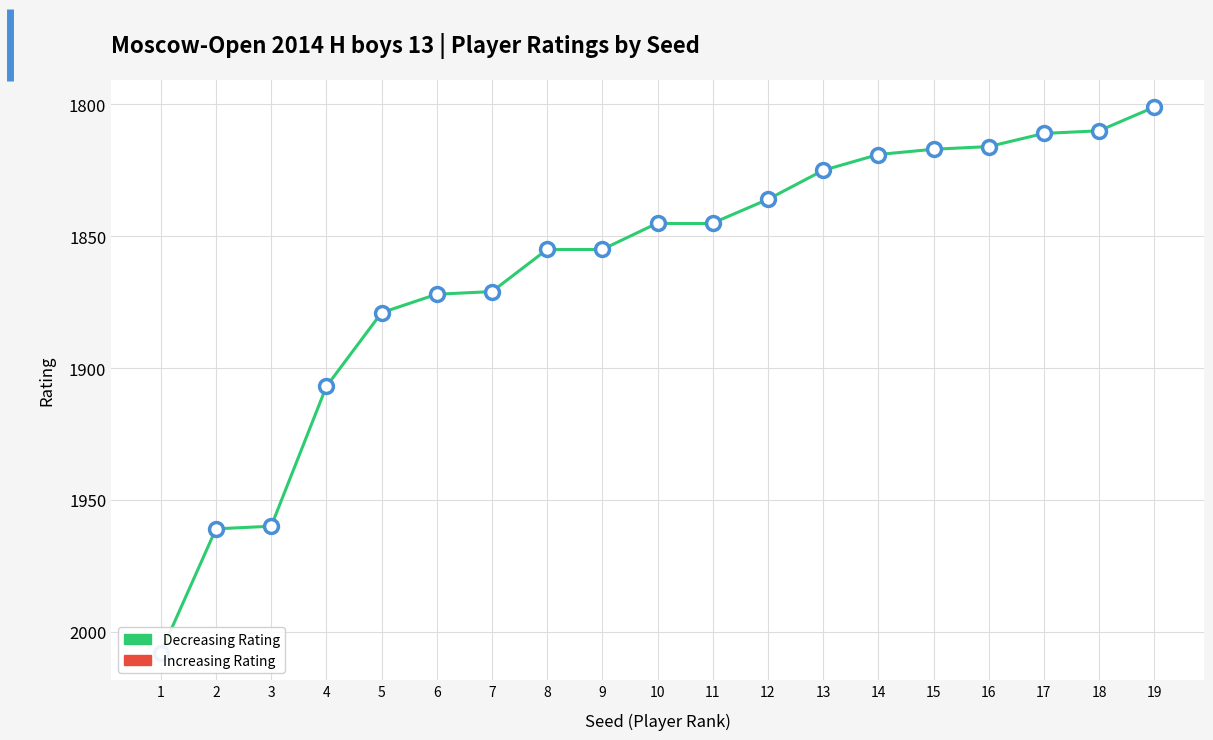

What is the change in value from 6 to 14?

-53